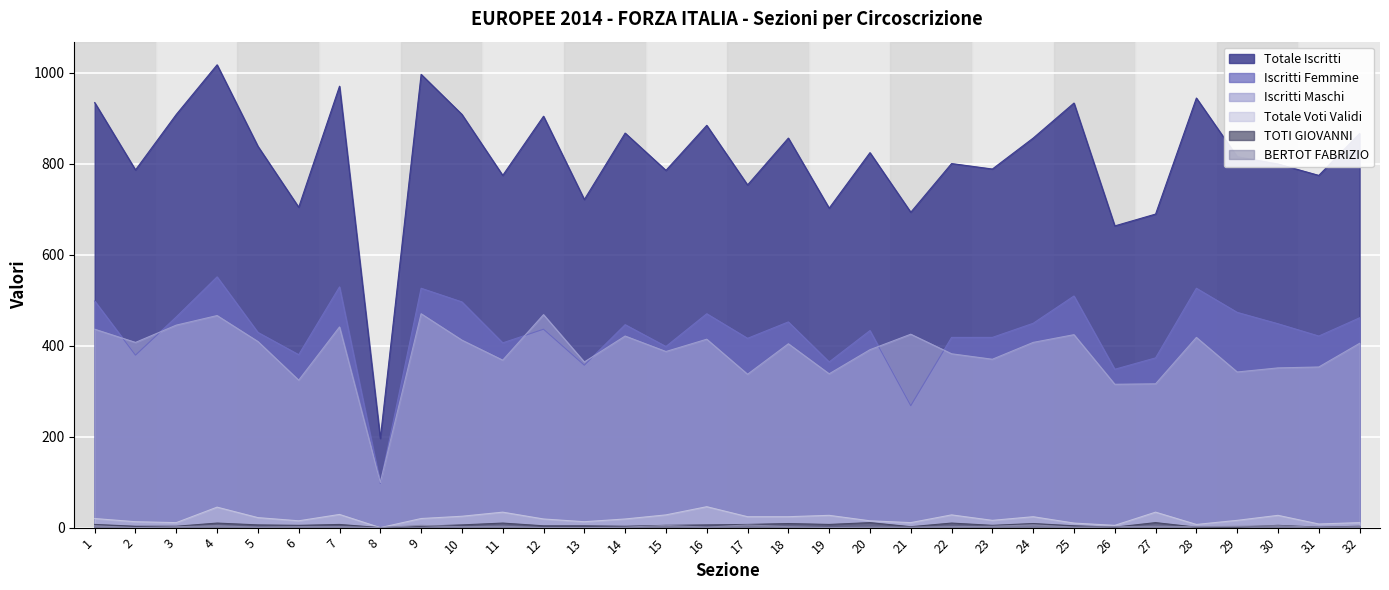

How many lines are shown in the chart?

6